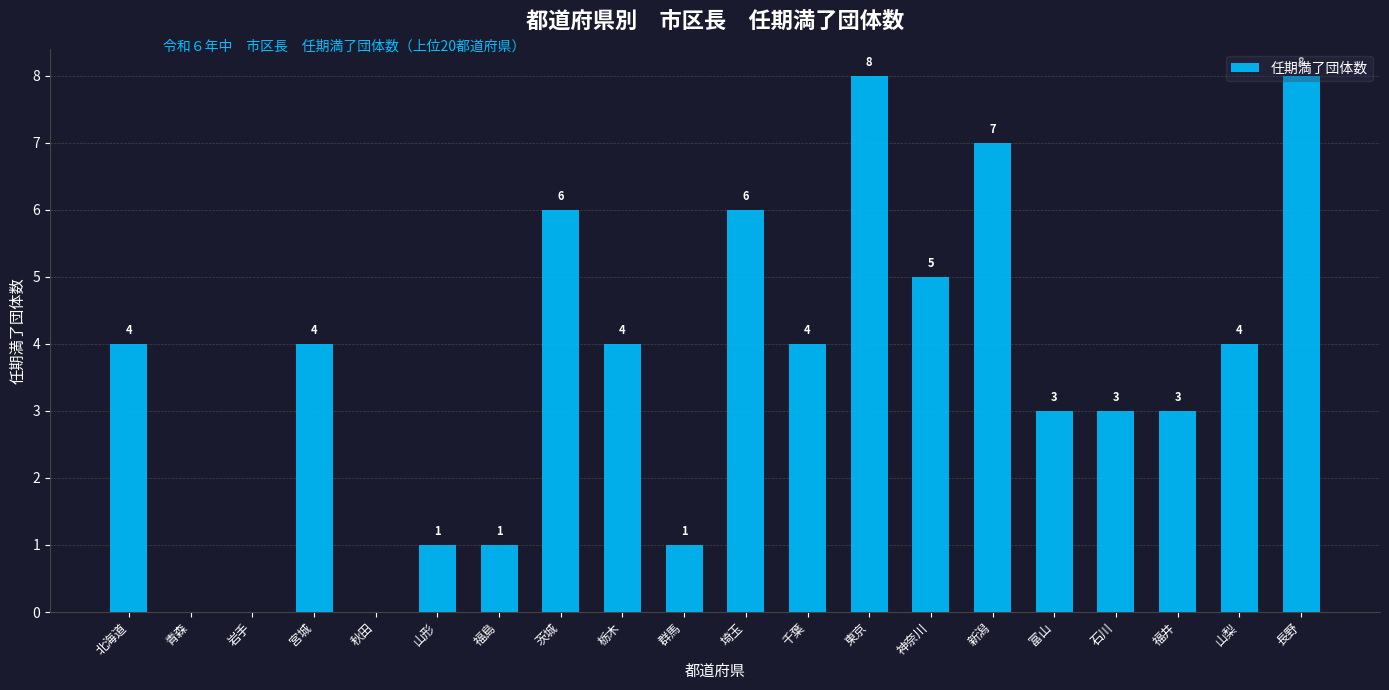

What is the greatest value displayed?

8